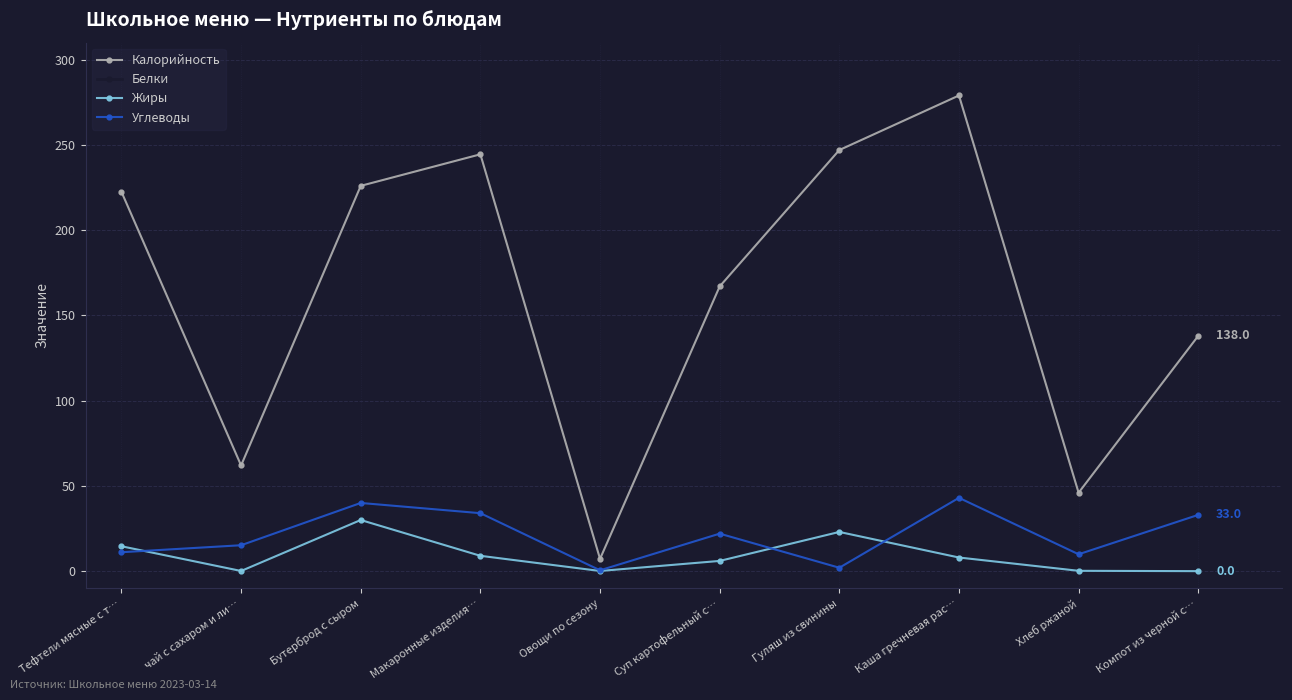

Which series has the largest range (max minus min)?

Калорийность